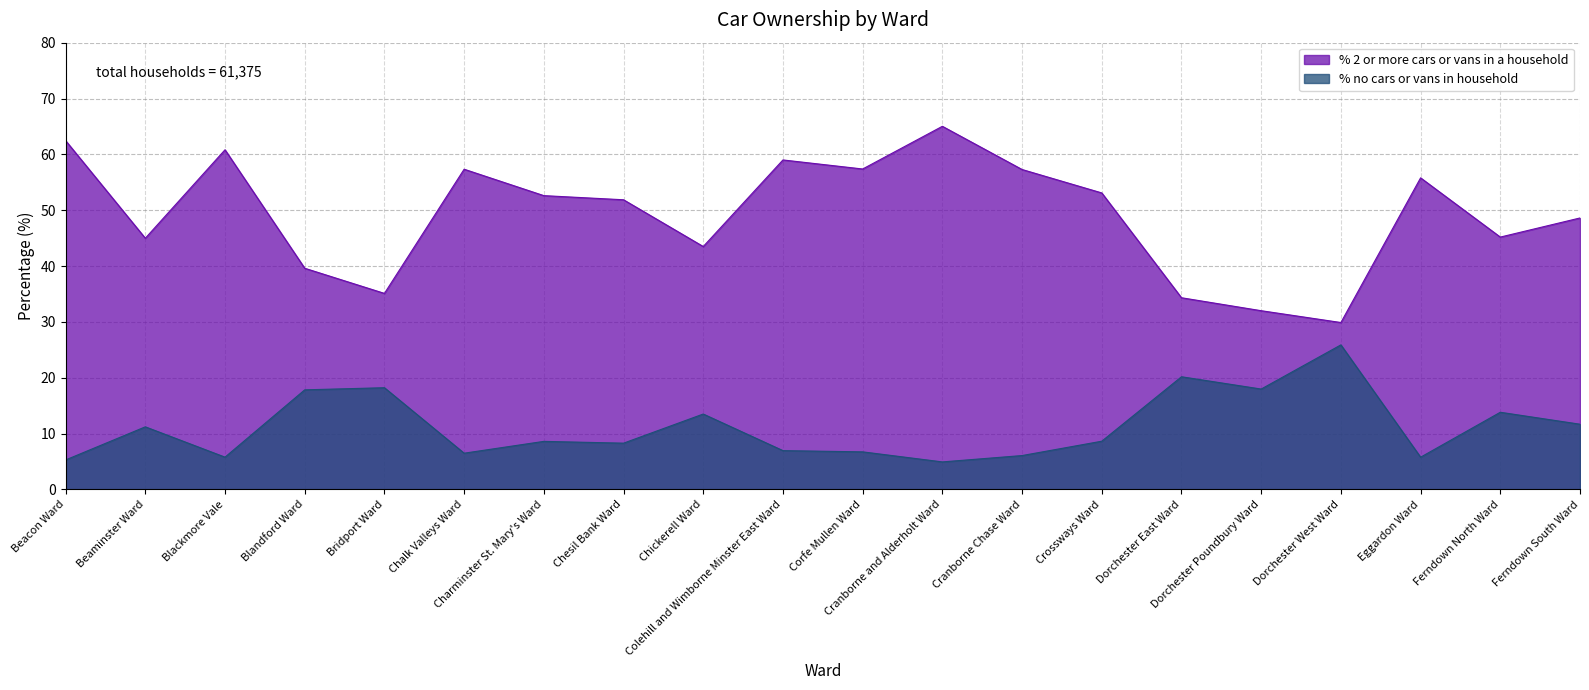

In % 2 or more cars or vans in a household, how many points are higher than both neighbors (excluding endpoints)?

5